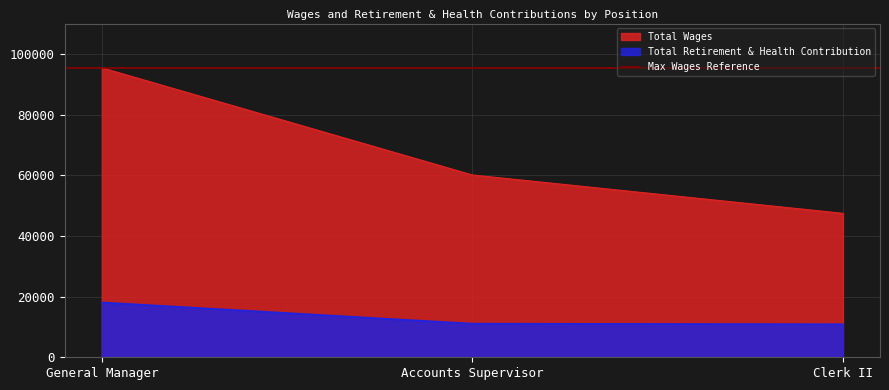

At which label does Total Wages reach its peak?

General Manager